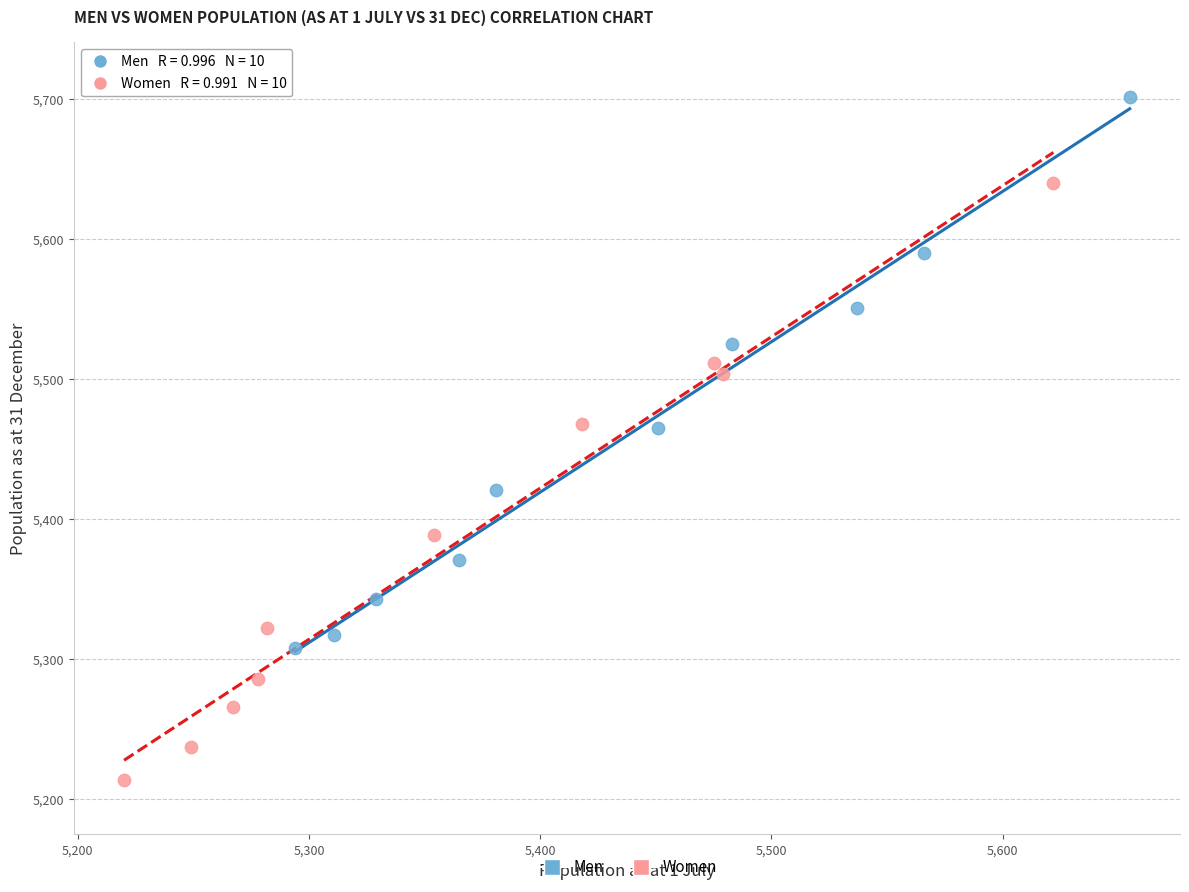

What are all the series names shown in the legend?

Men, Women